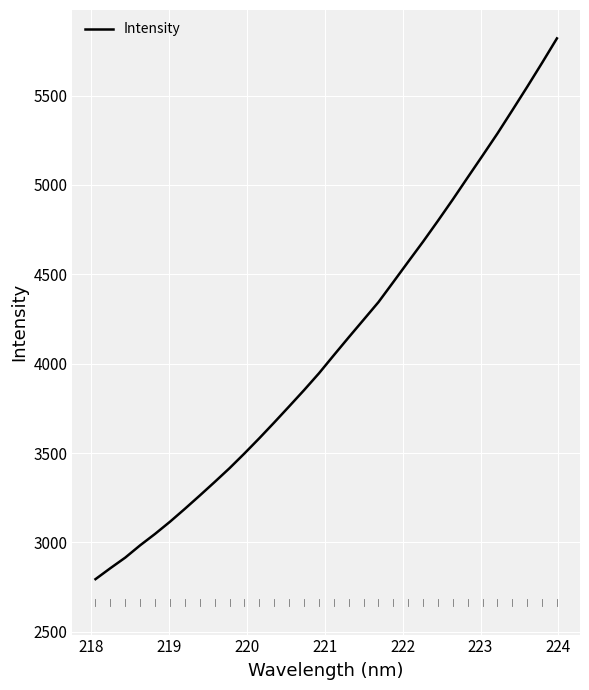

True or false: the data has more than 1 interior local peaks.

False